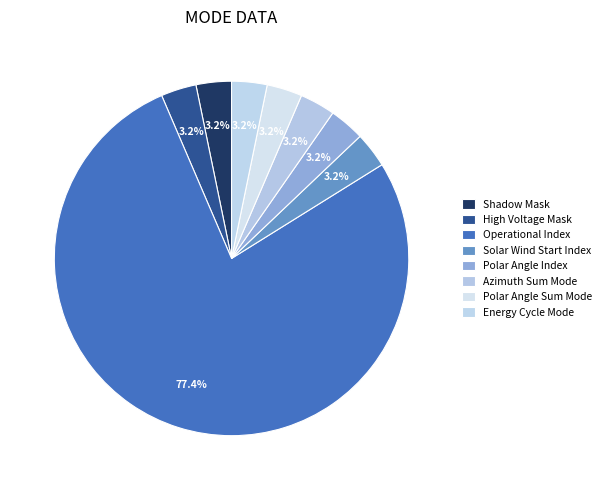

Which slice is the smallest?

Shadow Mask